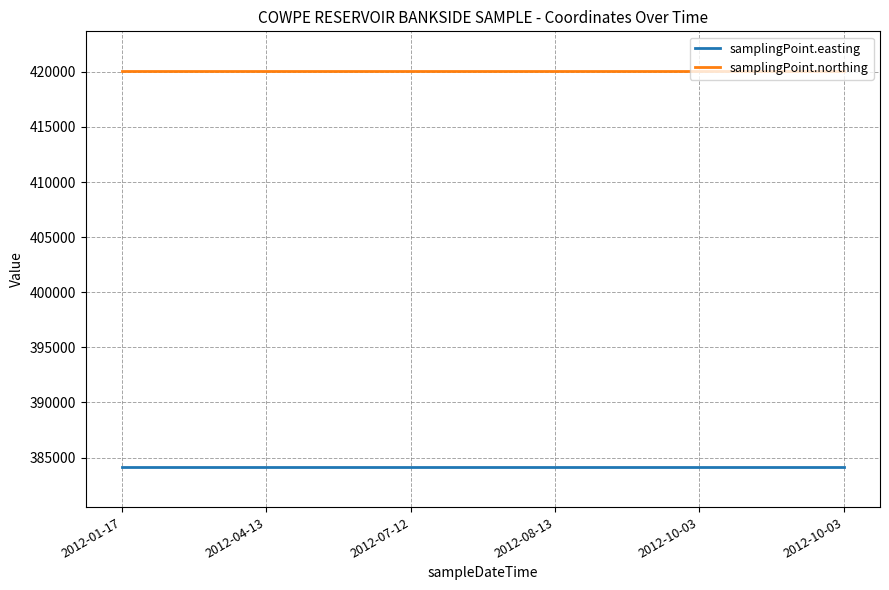

What is the total value across all series at 2012-10-03?

804176